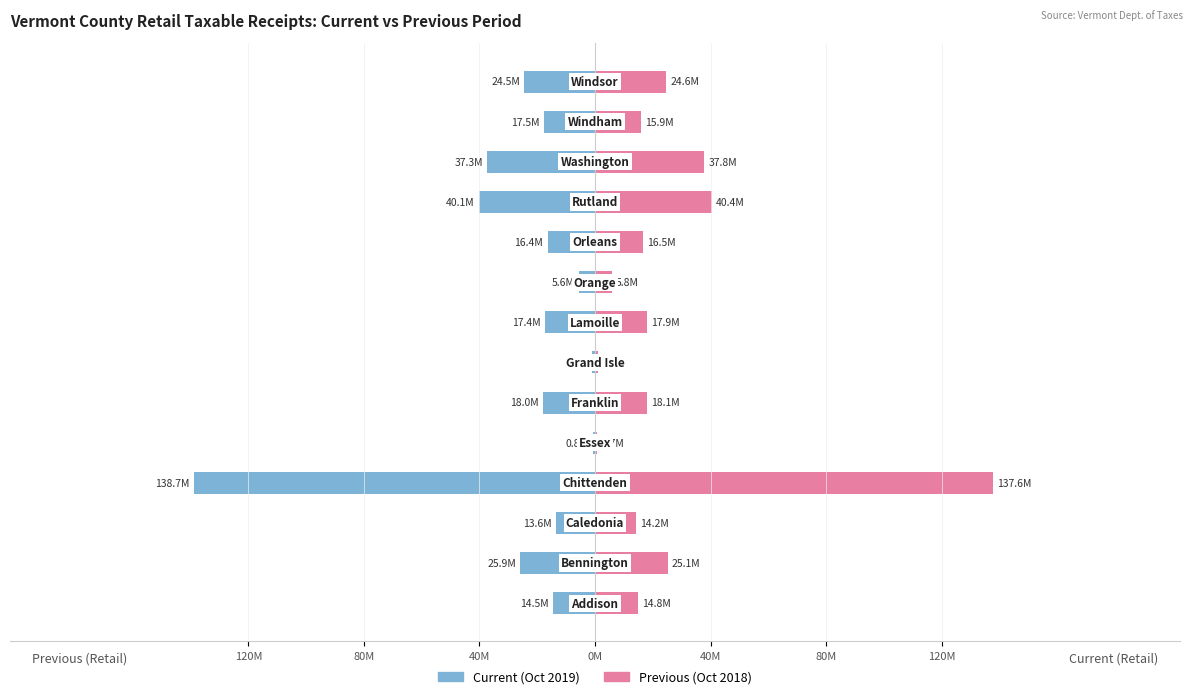

Which series has the largest total across all categories?

Previous (Oct 2018)